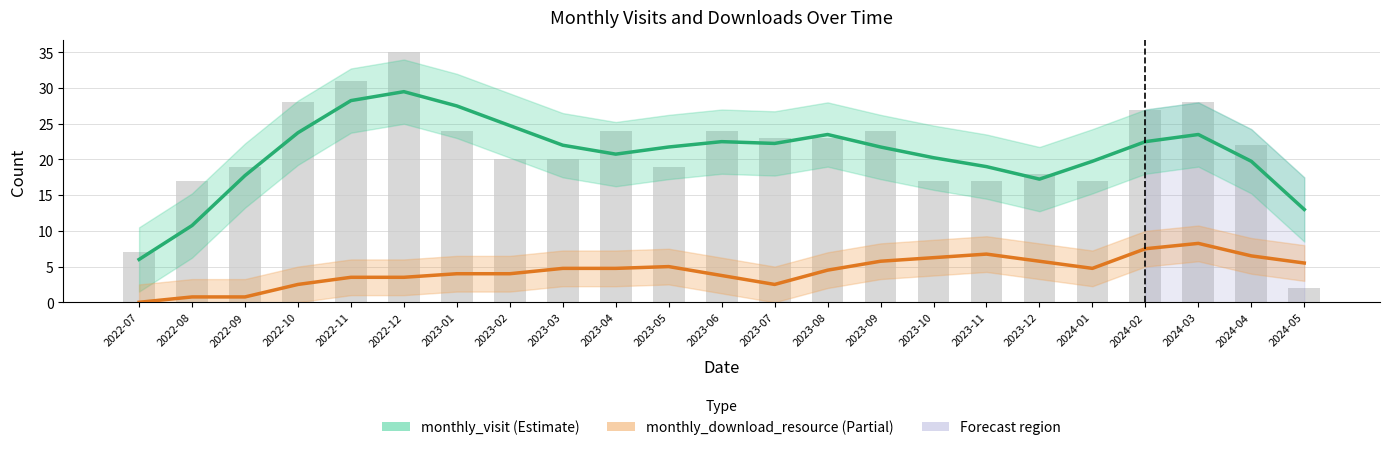

Where is monthly_visit nearest to the value 17?

2023-12